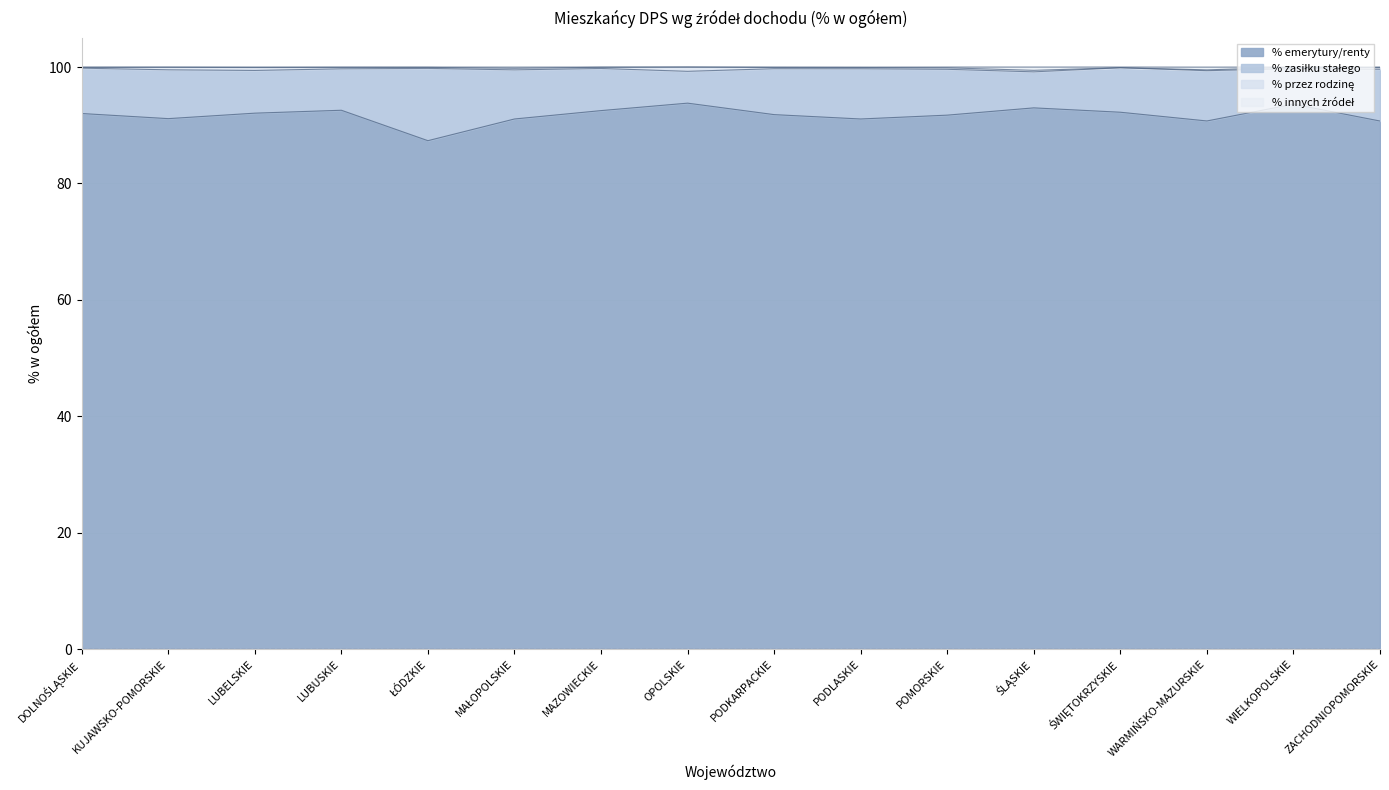

The value of % emerytury/renty at LUBELSKIE is 92.1. True or false?

True